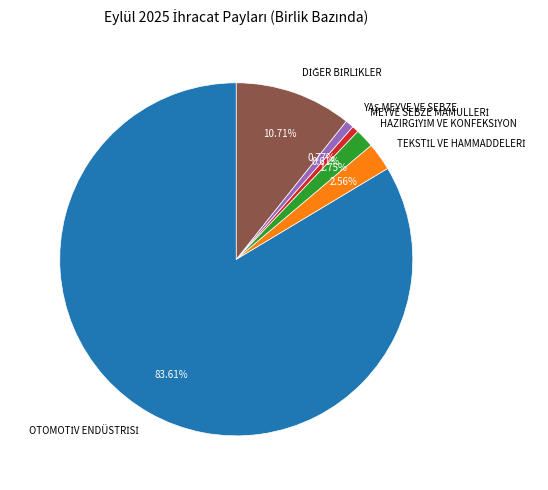

Count the number of slices in the pie.

6